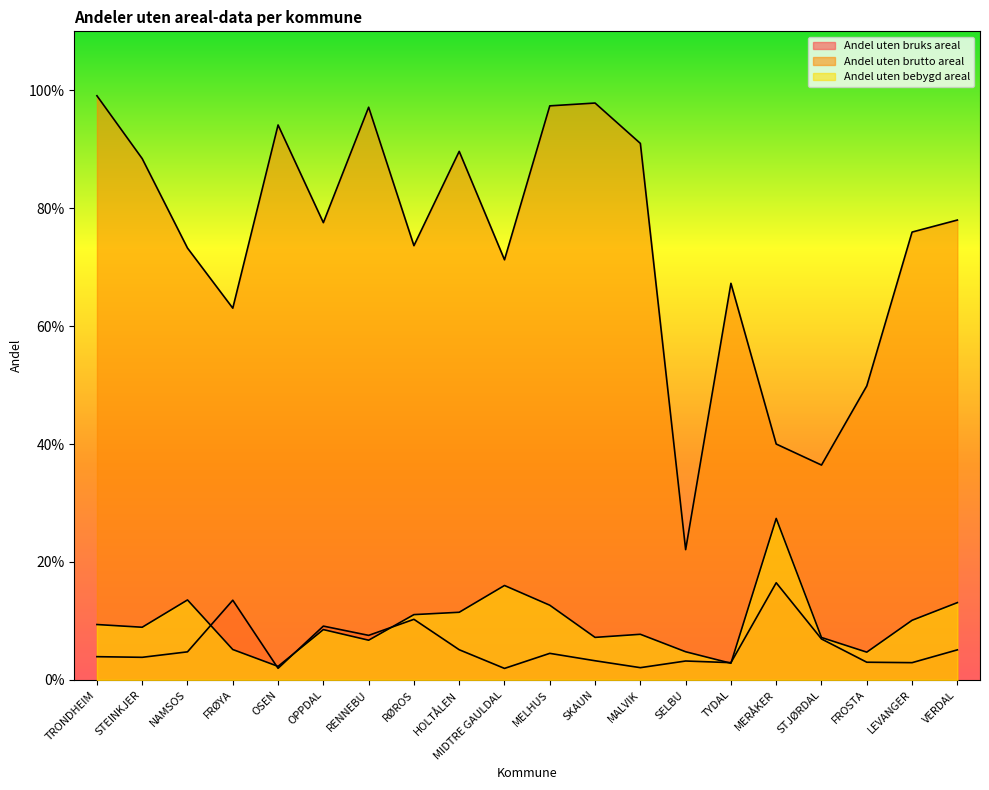

List the series in order of their peak value, highest first.

Andel uten brutto areal, Andel uten bebygd areal, Andel uten bruks areal